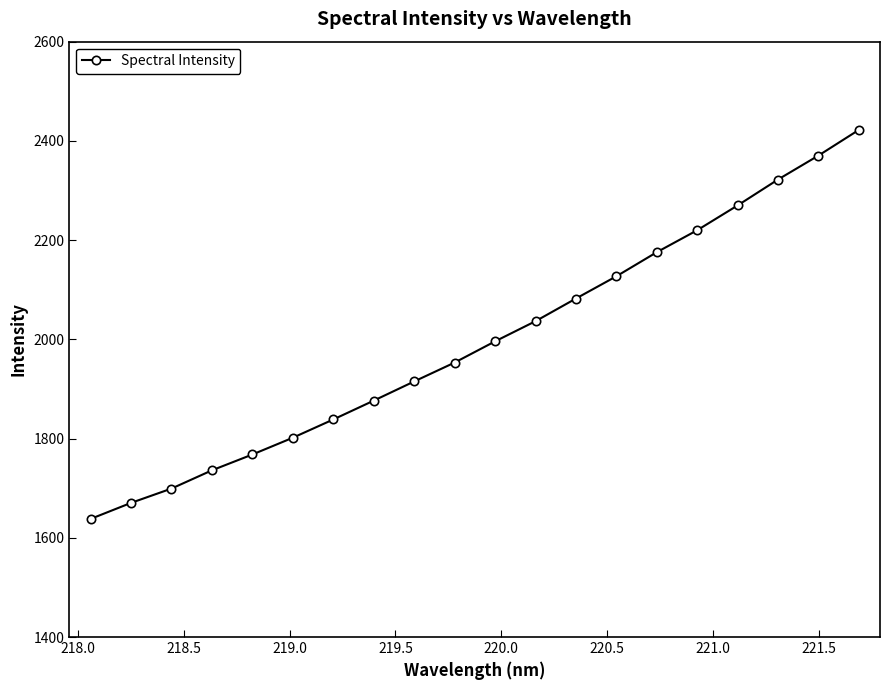

What is the sum of all values?

39919.8